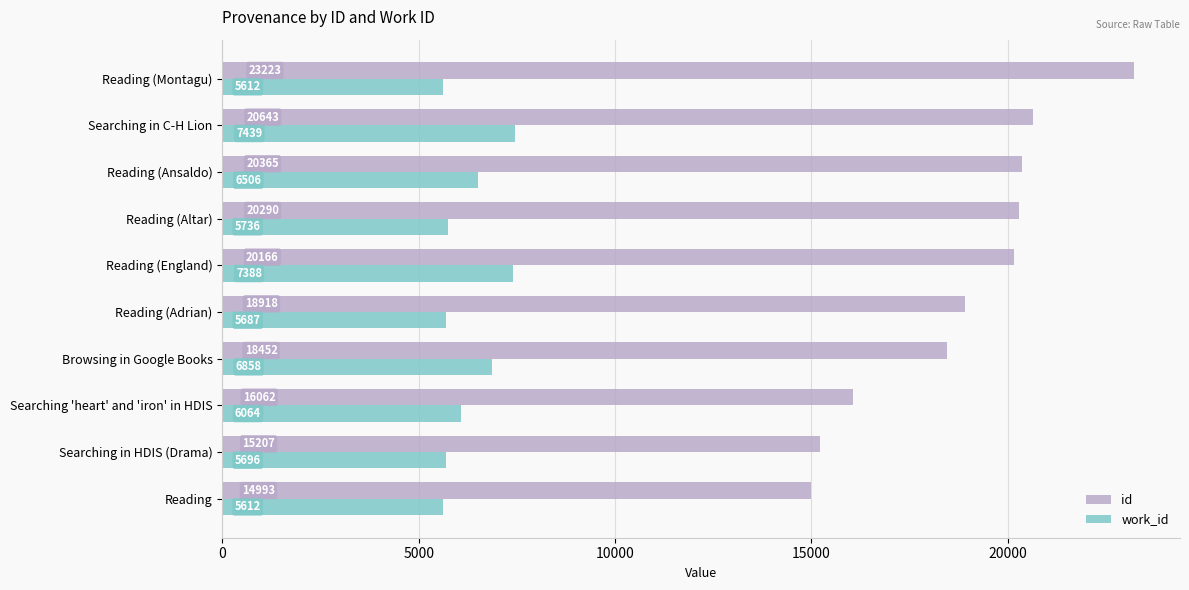

At Searching 'heart' and 'iron' in HDIS, list the series in order from largest to smallest.

id, work_id